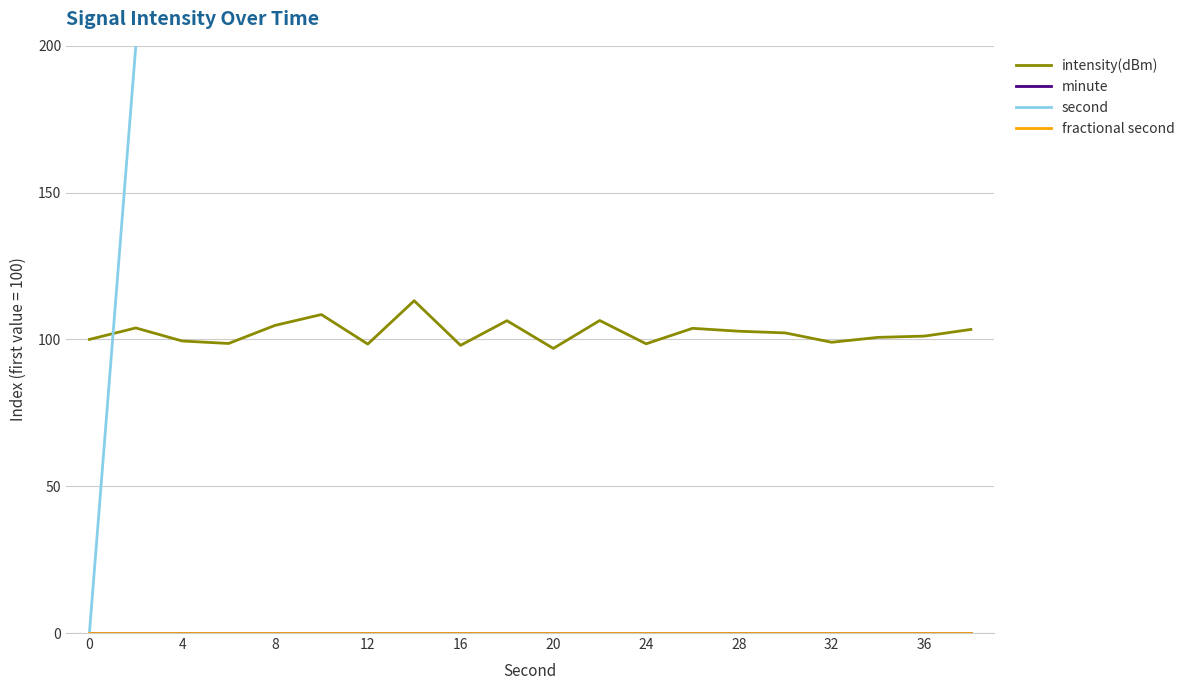

How many data points does each series have?

20